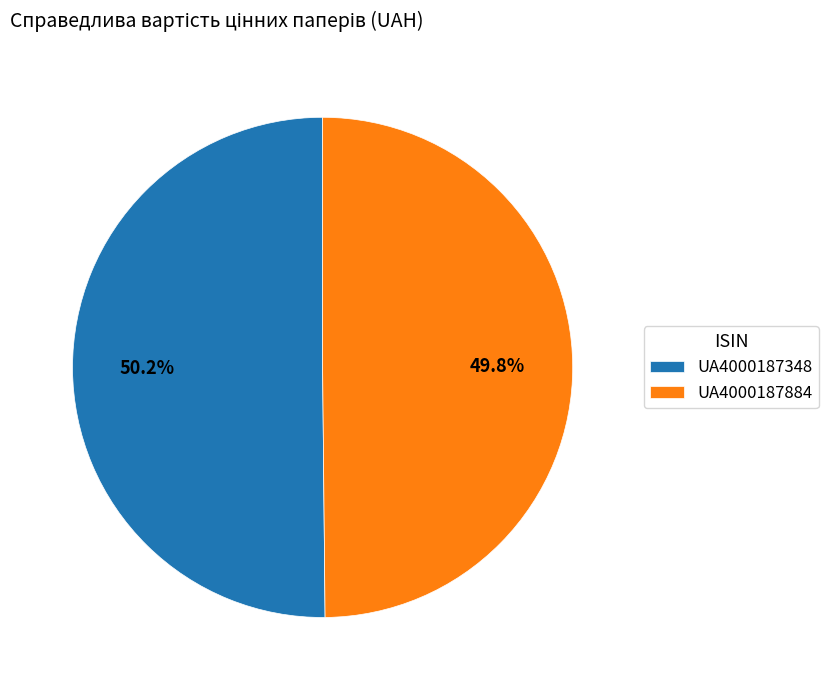

To the nearest percent, what portion does UA4000187884 represent?

50%